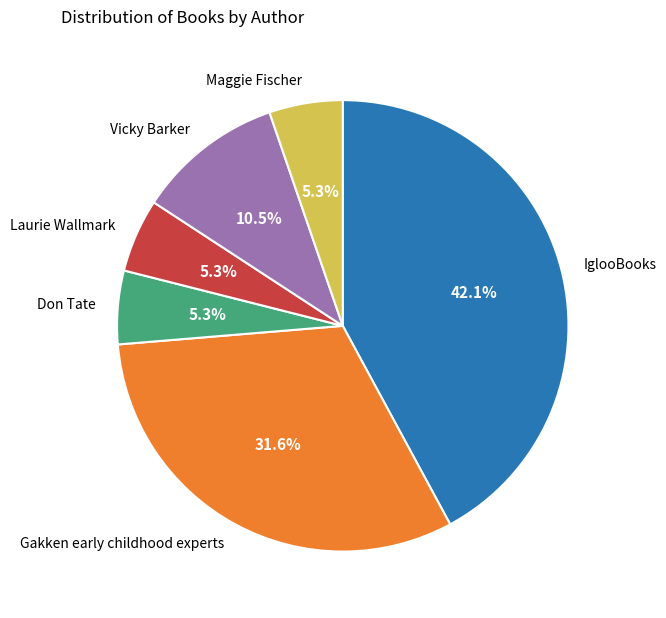

Is there any slice that represents more than half of the pie?

No